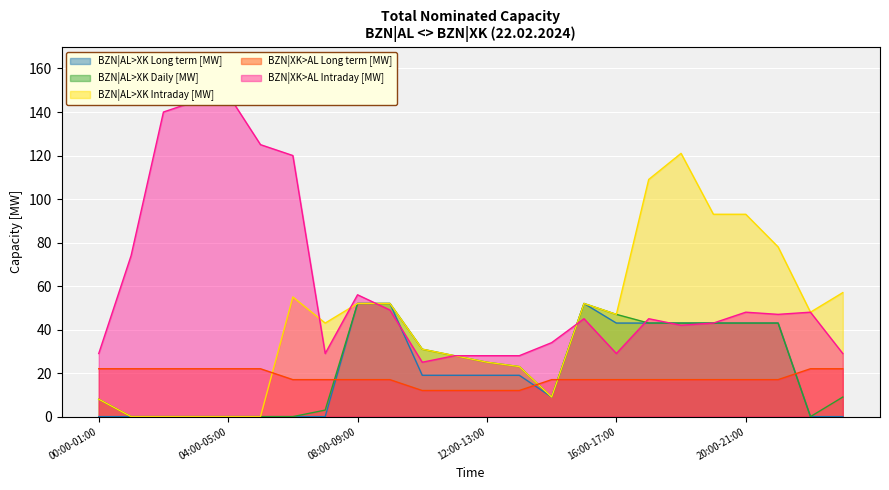

Count the number of categories in the chart.

24